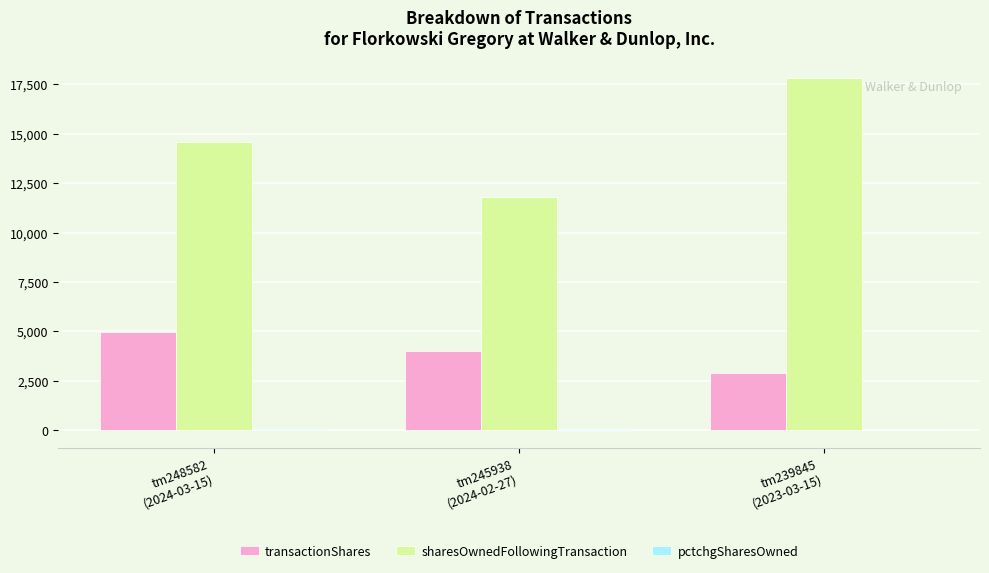

What is the difference between the transactionShares values at tm248582
(2024-03-15) and tm239845
(2023-03-15)?

2073